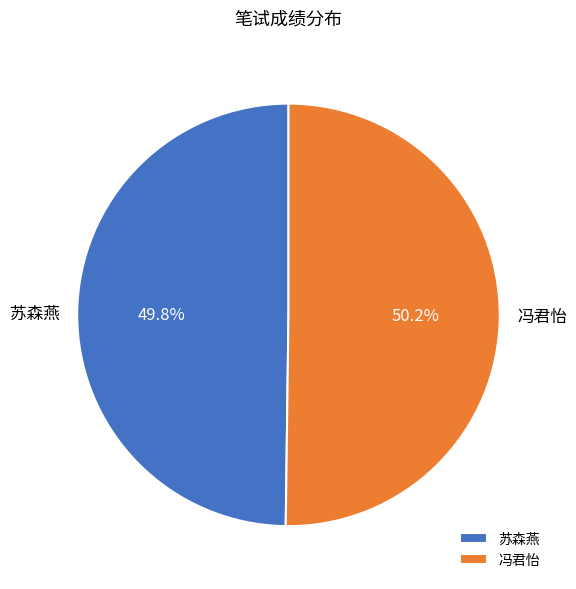

Is there a majority slice in this chart?

Yes